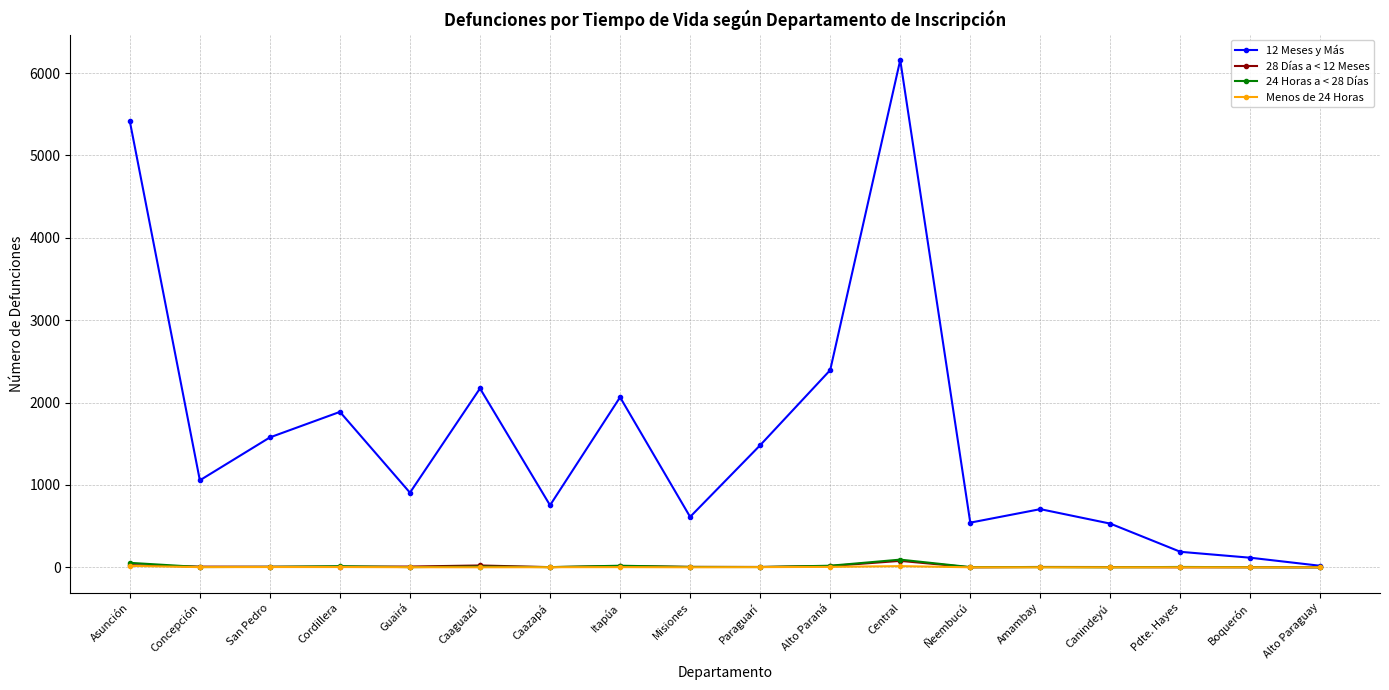

Where does the Menos de 24 Horas series first go above 1?

Asunción